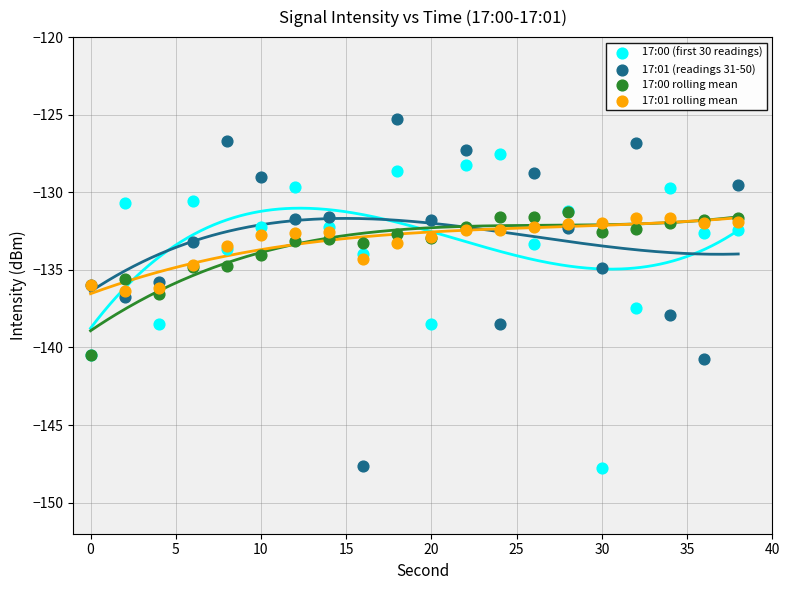

What are all the series names shown in the legend?

17:00 (first 30 readings), 17:01 (readings 31-50), 17:00 rolling mean, 17:01 rolling mean